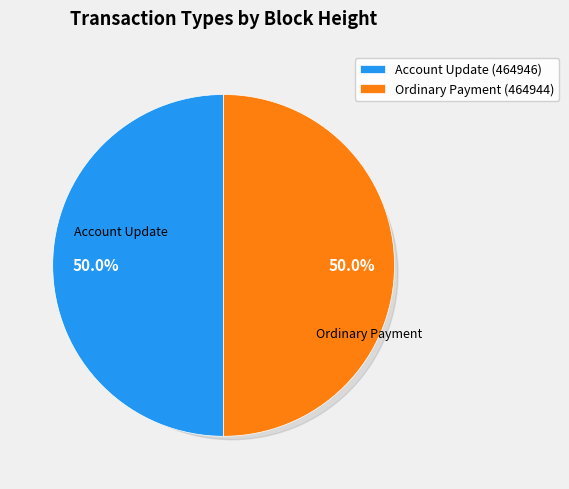

Which has a higher value, Account Update (464946) or Ordinary Payment (464944)?

Account Update (464946)